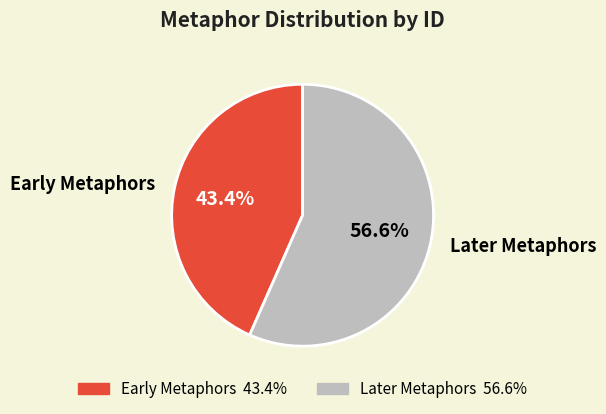

The Not having leisure or patience slice represents 22% of the pie. True or false?

False